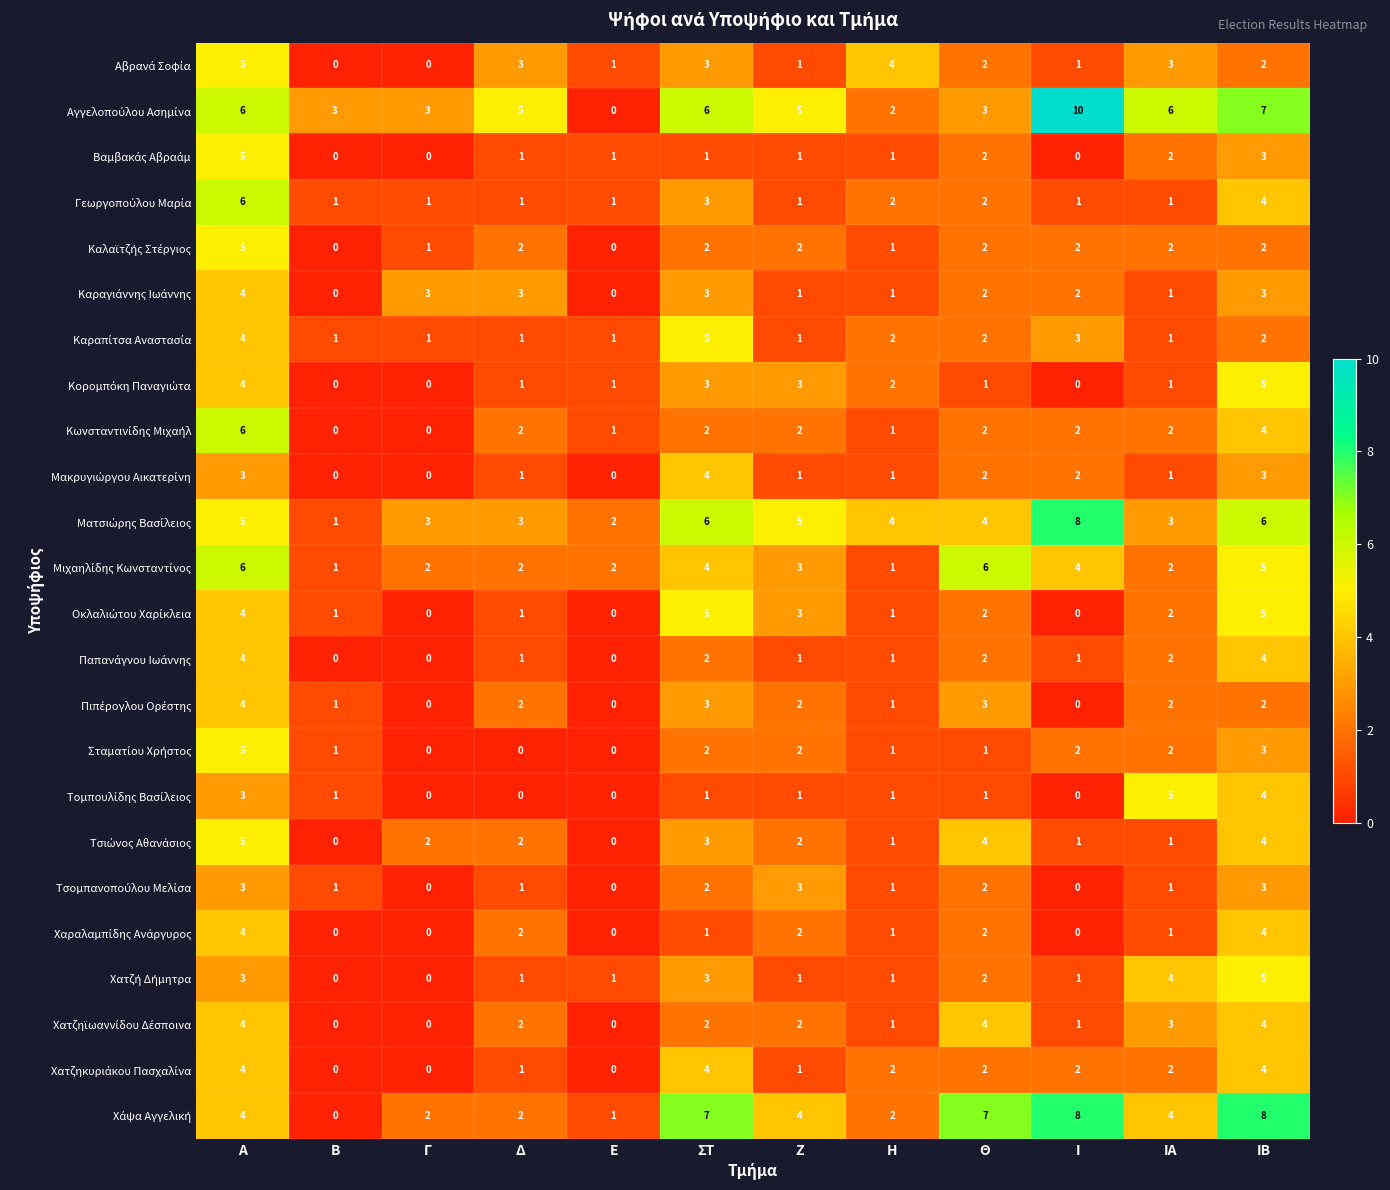

What is the maximum value shown in the chart?

10